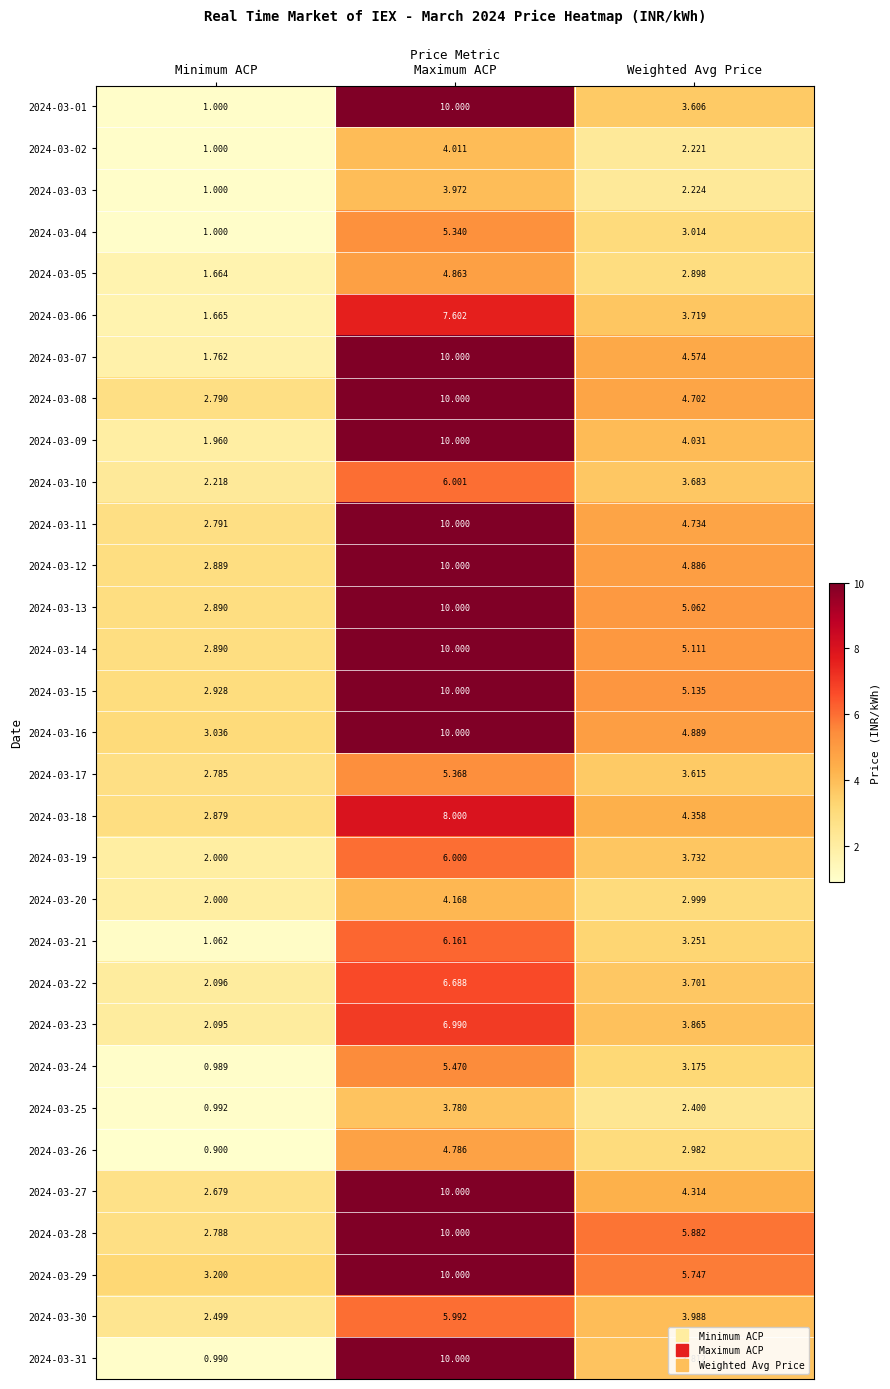

At which category does the chart reach its peak across all series?

Maximum ACP